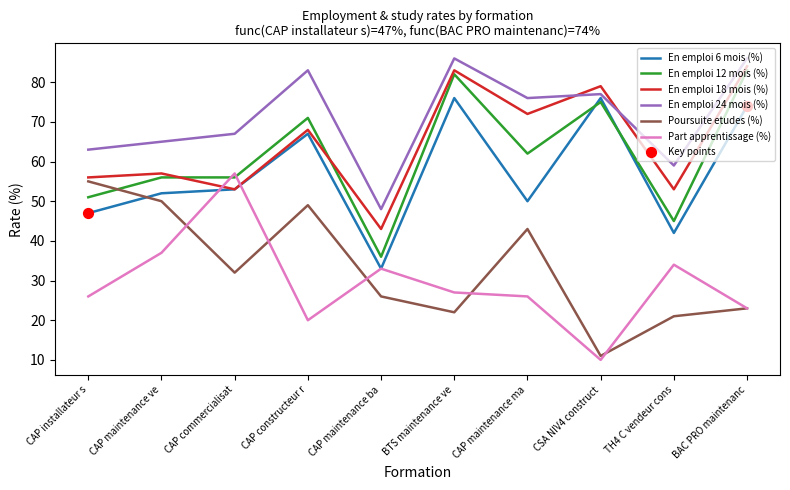

What is the difference between the highest and lowest values at CAP maintenance ba?

22